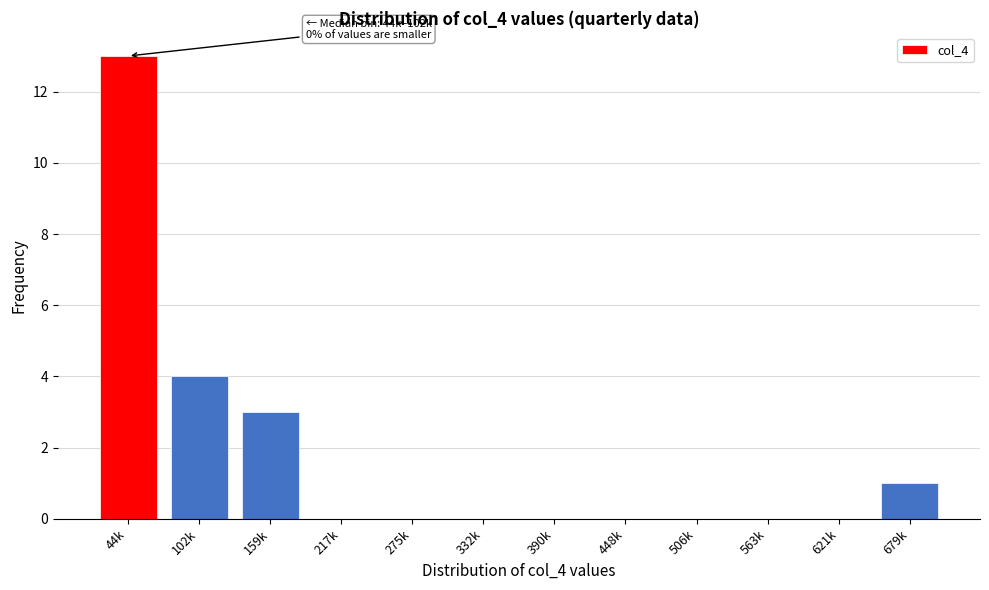

At which category does the chart reach its peak across all series?

44k